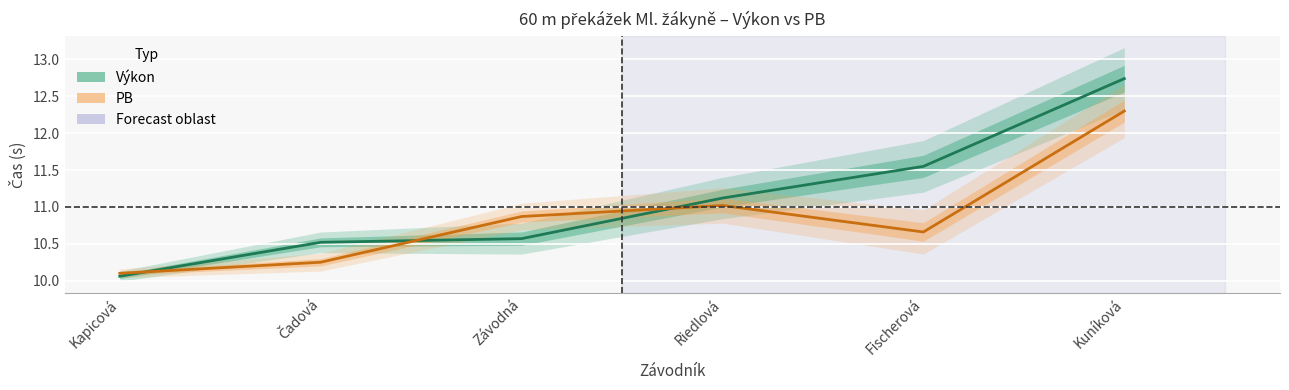

Rank the categories by PB (střed) value from lowest to highest.

Kapicová, Čadová, Fischerová, Závodná, Riedlová, Kuníková